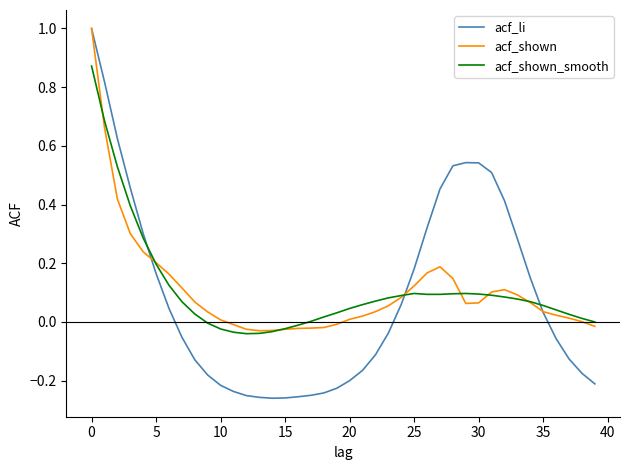

What is the maximum value shown in the chart?

1.0